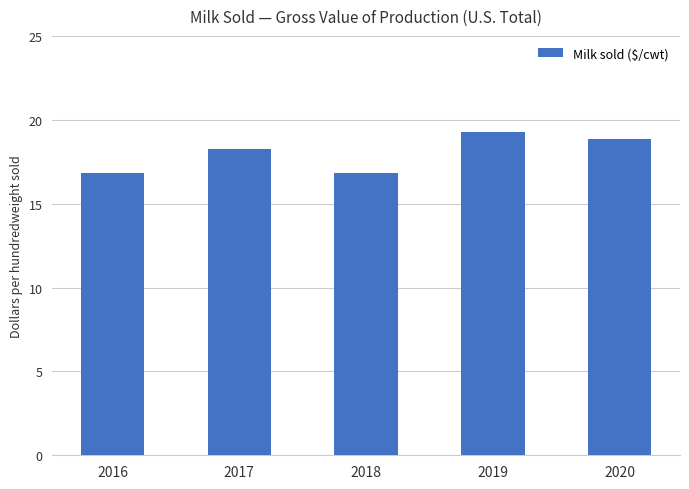

At which label is the value closest to 18?

2017